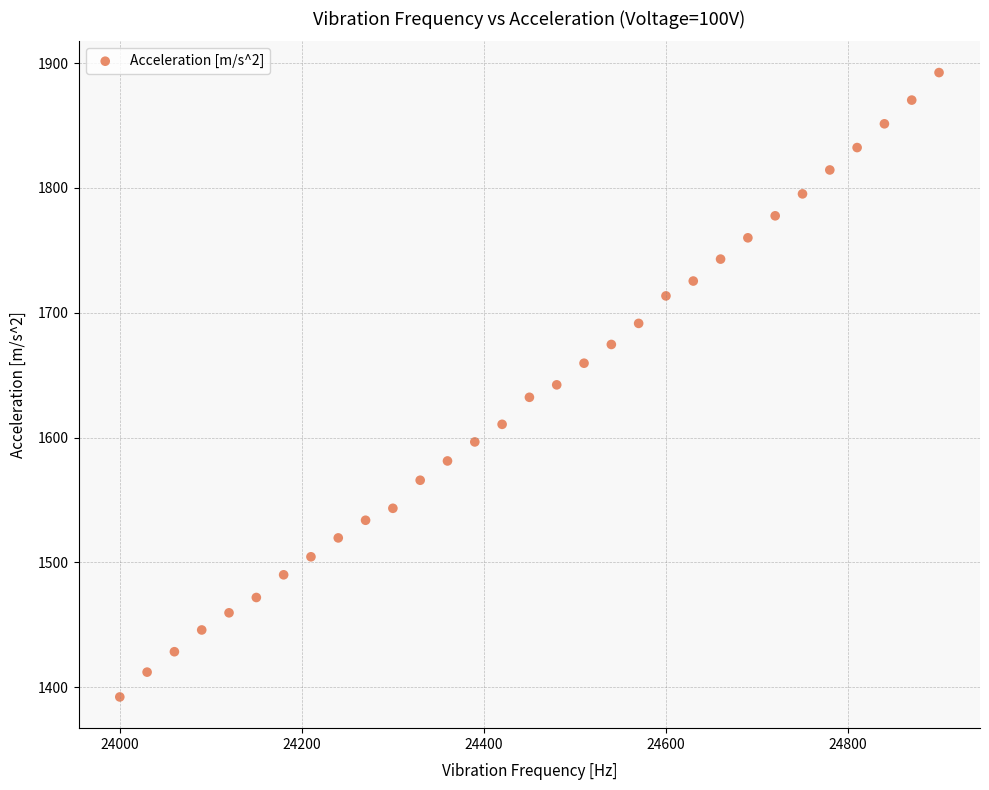

What is the range of X values (max minus min)?

900.0